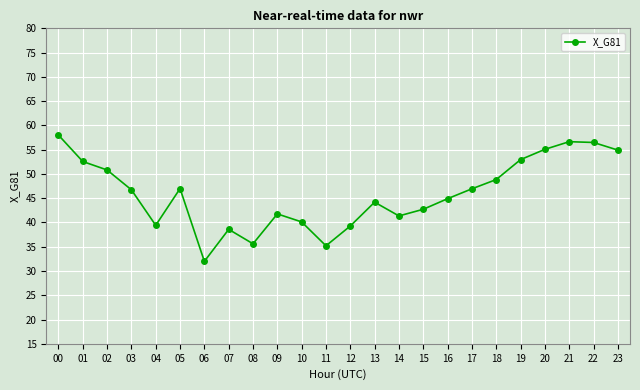

How many values are below 46?

12